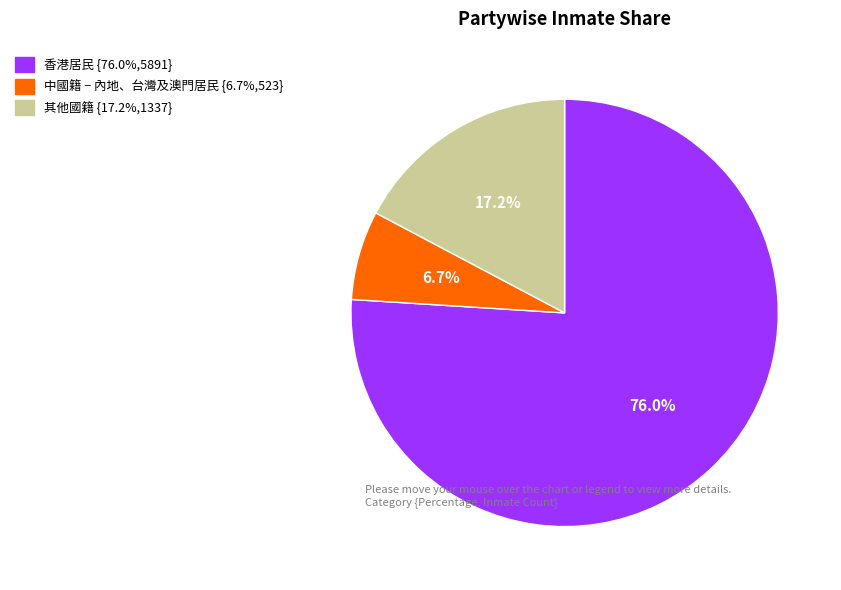

What is the smallest slice in the pie chart?

中國籍 − 內地、台灣及澳門居民